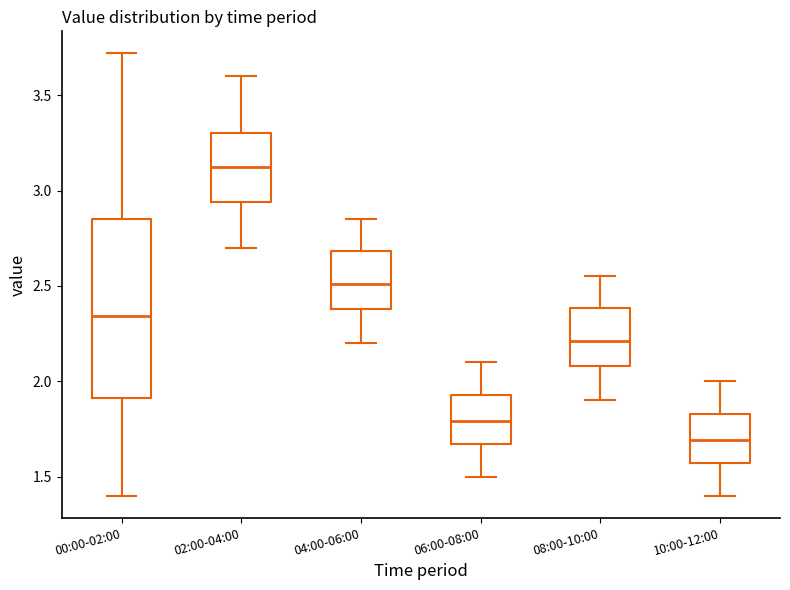

Reading left to right, transcribe this box plot: for each box, give where its median line is, the range the box spans, and where its two whiskers end, as read against the y-axis. The values are not printed on the chart, so give them approximately, as read against the axis.

00:00-02:00: median 2.35, box 1.90 to 2.85, whiskers 1.40 to 3.70
02:00-04:00: median 3.15, box 2.95 to 3.30, whiskers 2.70 to 3.60
04:00-06:00: median 2.50, box 2.40 to 2.70, whiskers 2.20 to 2.85
06:00-08:00: median 1.80, box 1.65 to 1.95, whiskers 1.50 to 2.10
08:00-10:00: median 2.20, box 2.10 to 2.40, whiskers 1.90 to 2.55
10:00-12:00: median 1.70, box 1.55 to 1.85, whiskers 1.40 to 2.00